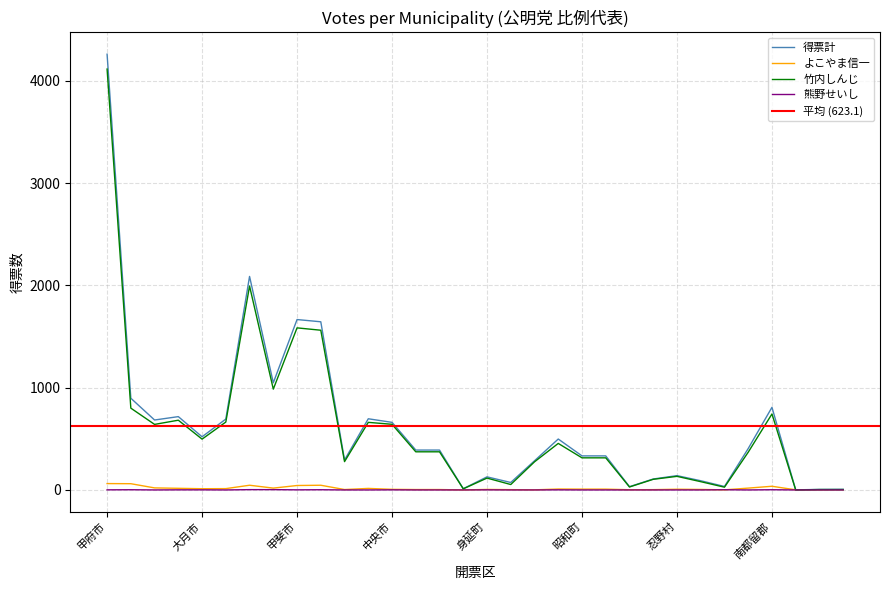

In よこやま信一, how many points are higher than both neighbors (excluding endpoints)?

7